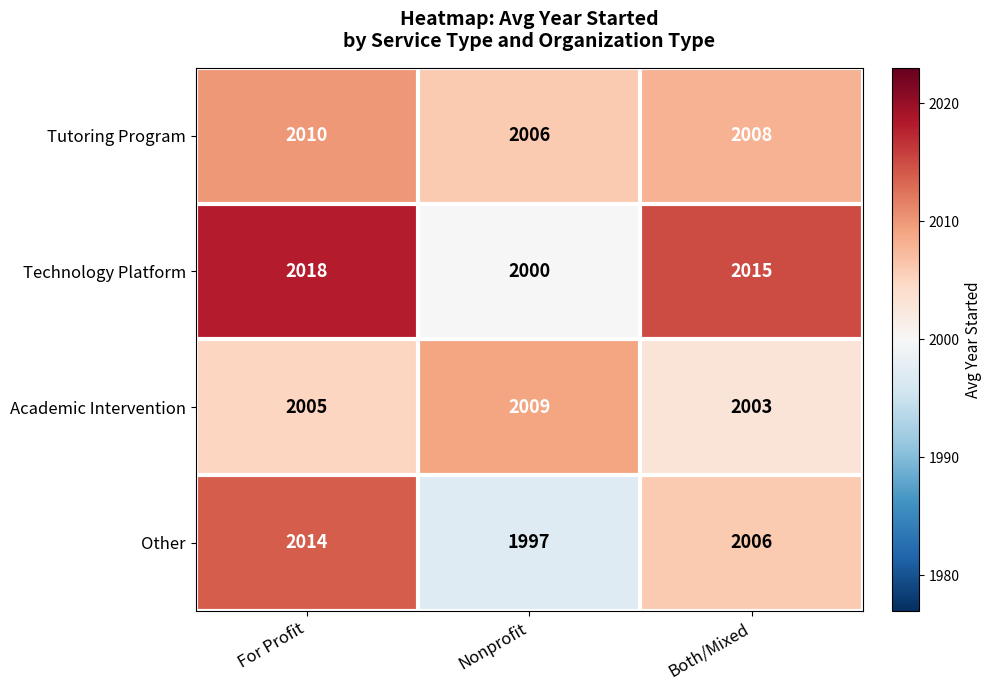

True or false: Technology Platform has a value of 659 at Both/Mixed.

False